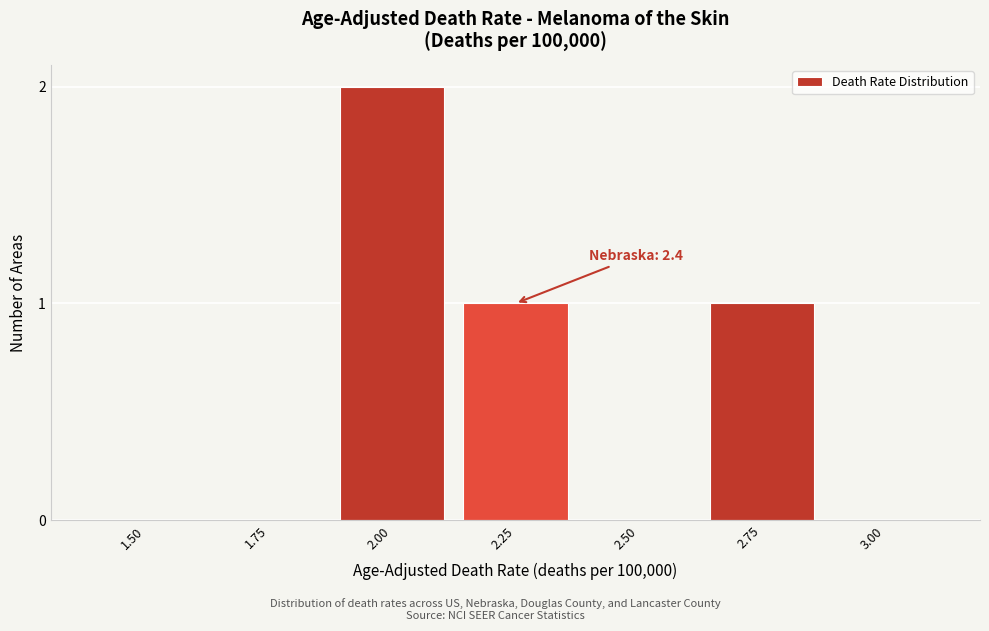

Reading left to right, list all the values displayed in this chart.

1.50=0	1.75=0	2.00=2	2.25=1	2.50=0	2.75=1	3.00=0